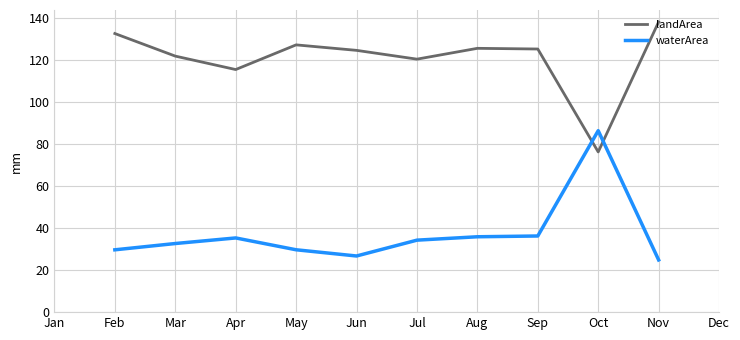

What is the value of the waterArea point at the 8th from the left?

35.9